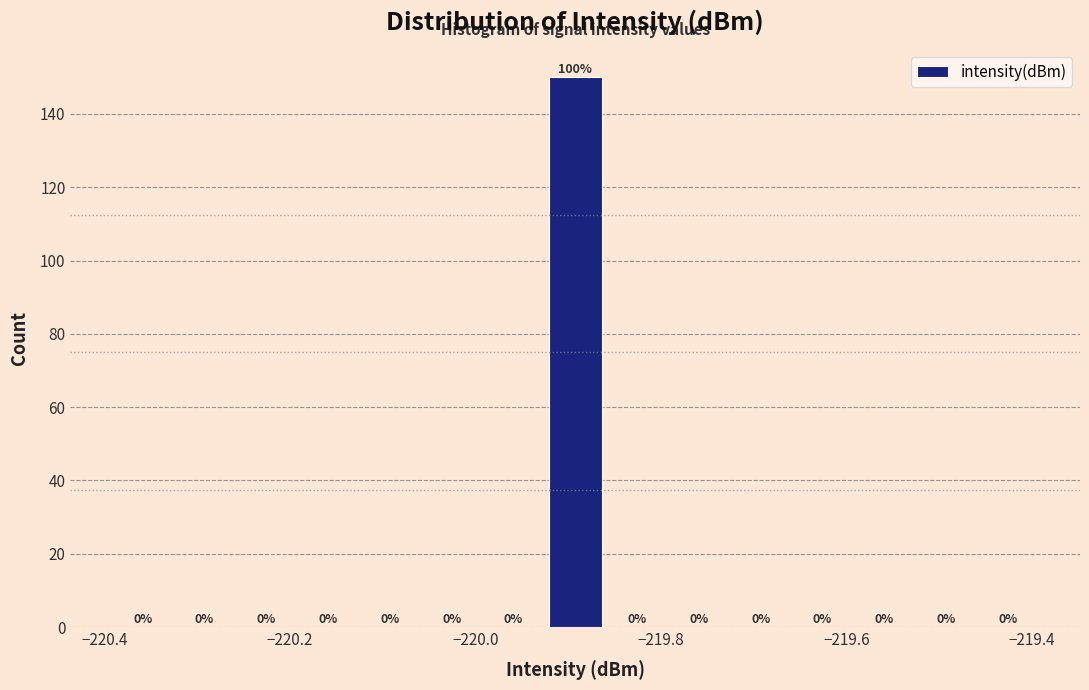

Around what value on the x-axis is the tallest bar? Give the approximate position of its centre, as read against the axis.

-219.90